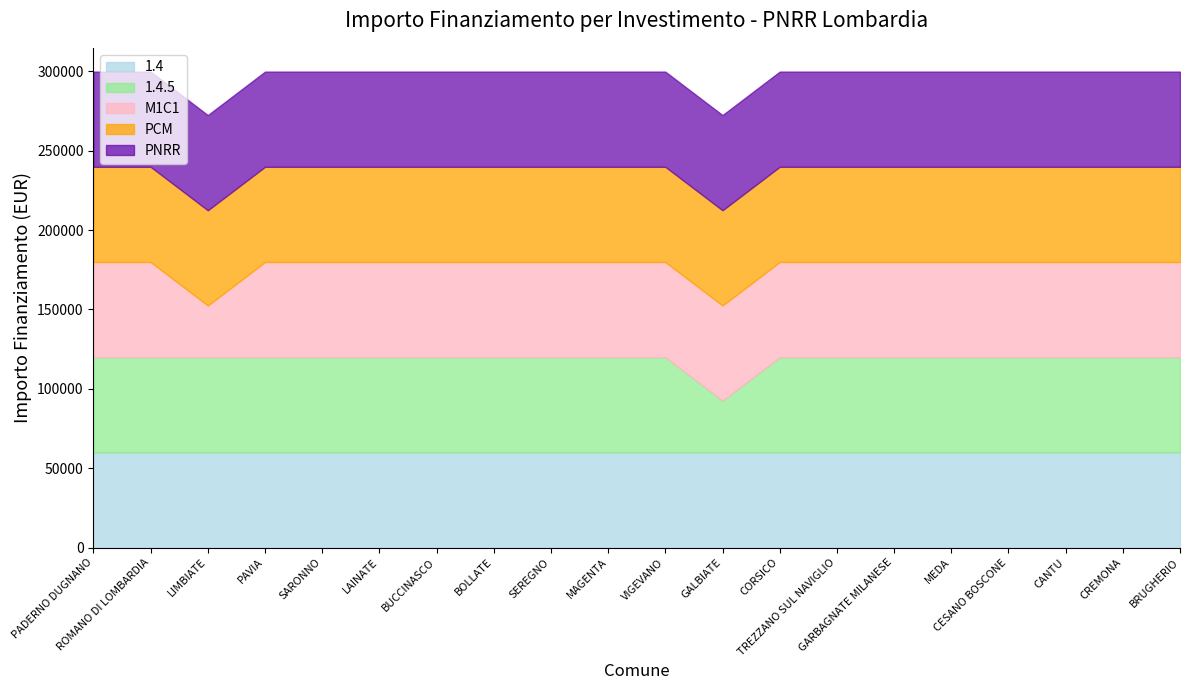

Read the PNRR value at CESANO BOSCONE.

59966